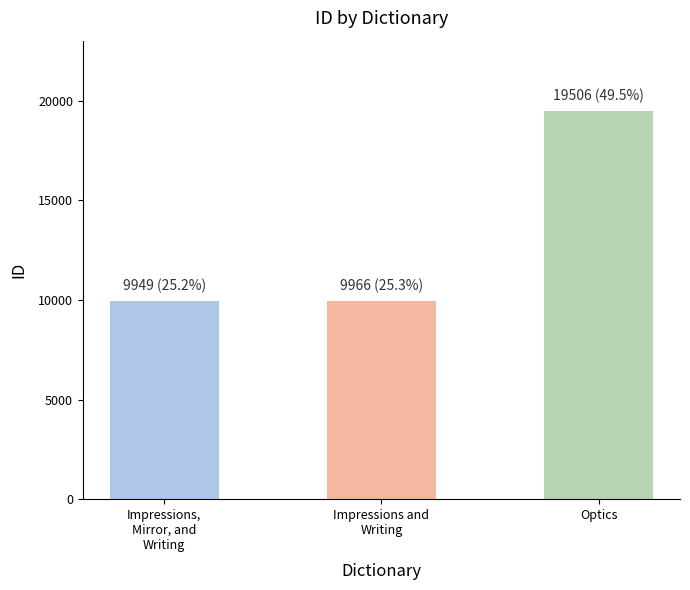

How many values are below 9966?

1